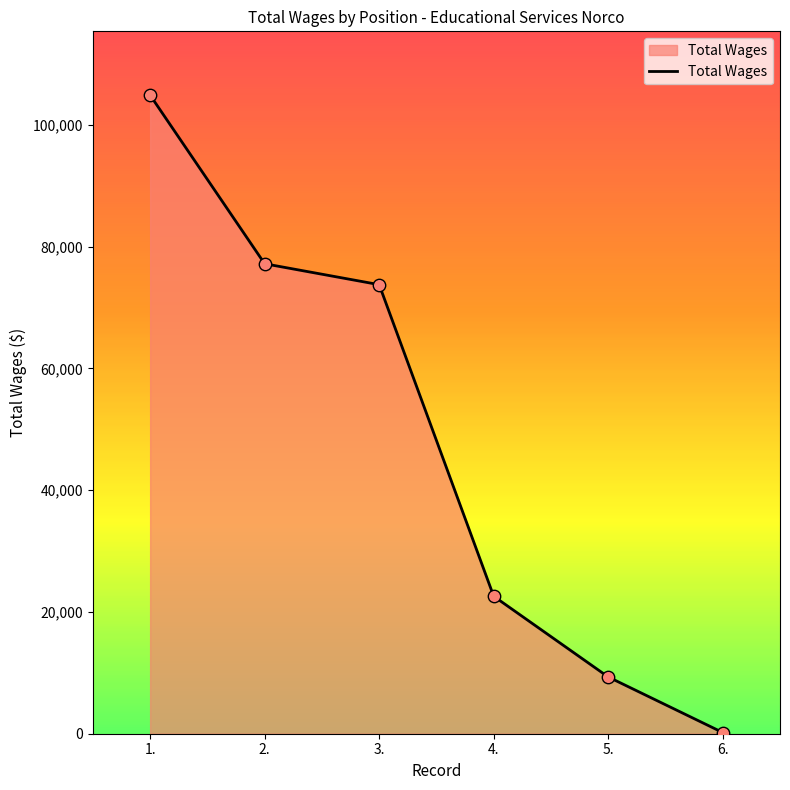

What is the change in value from 2. to 5.?

-67872